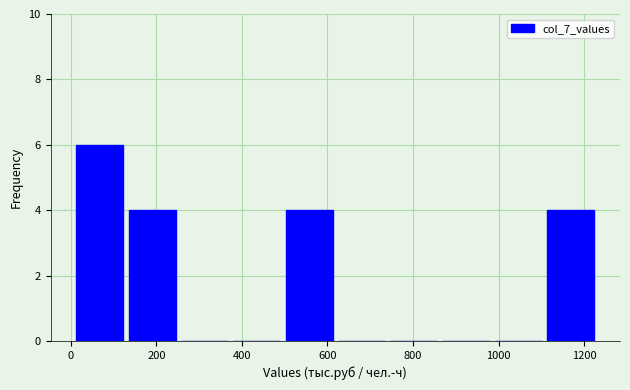

Which range on the x-axis has the tallest bar?

0 to 120